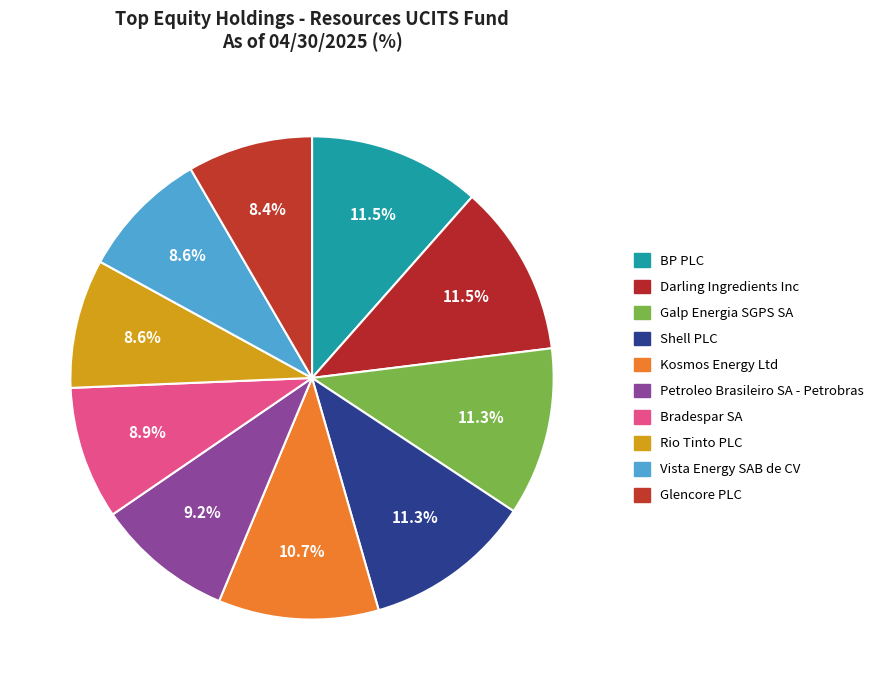

Which has a higher value, Darling Ingredients Inc or Glencore PLC?

Darling Ingredients Inc